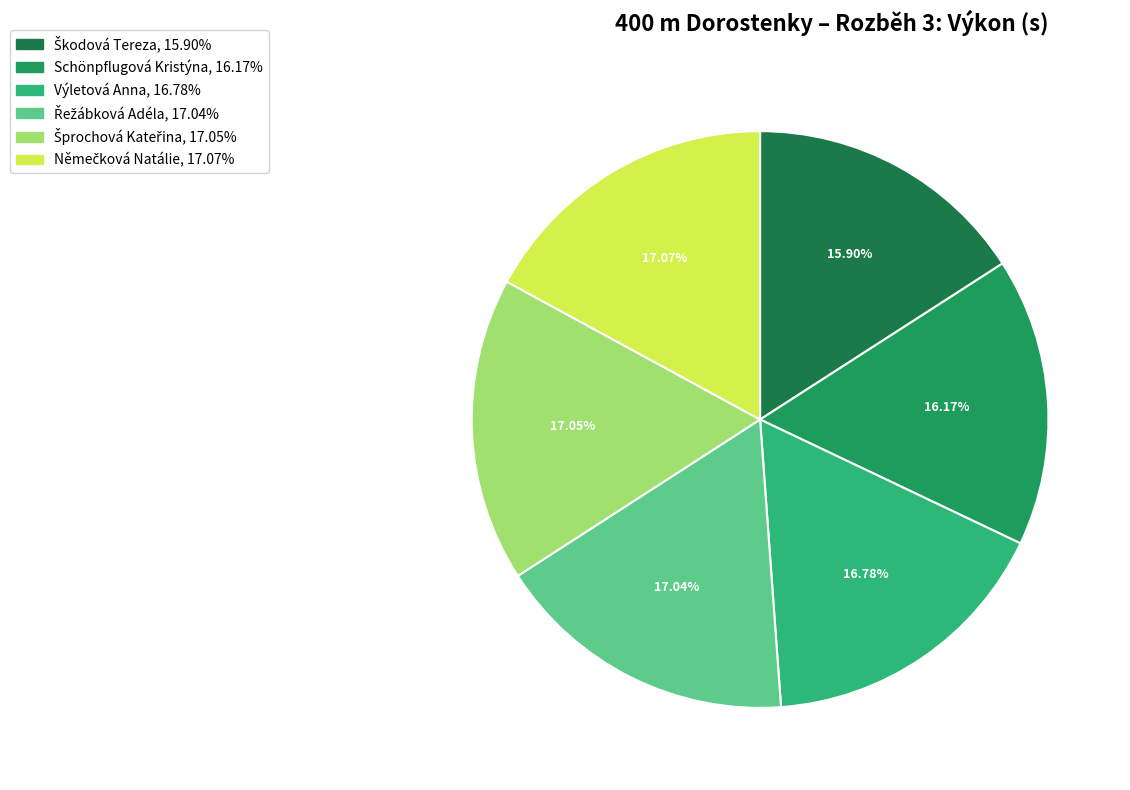

Count the number of slices in the pie.

6